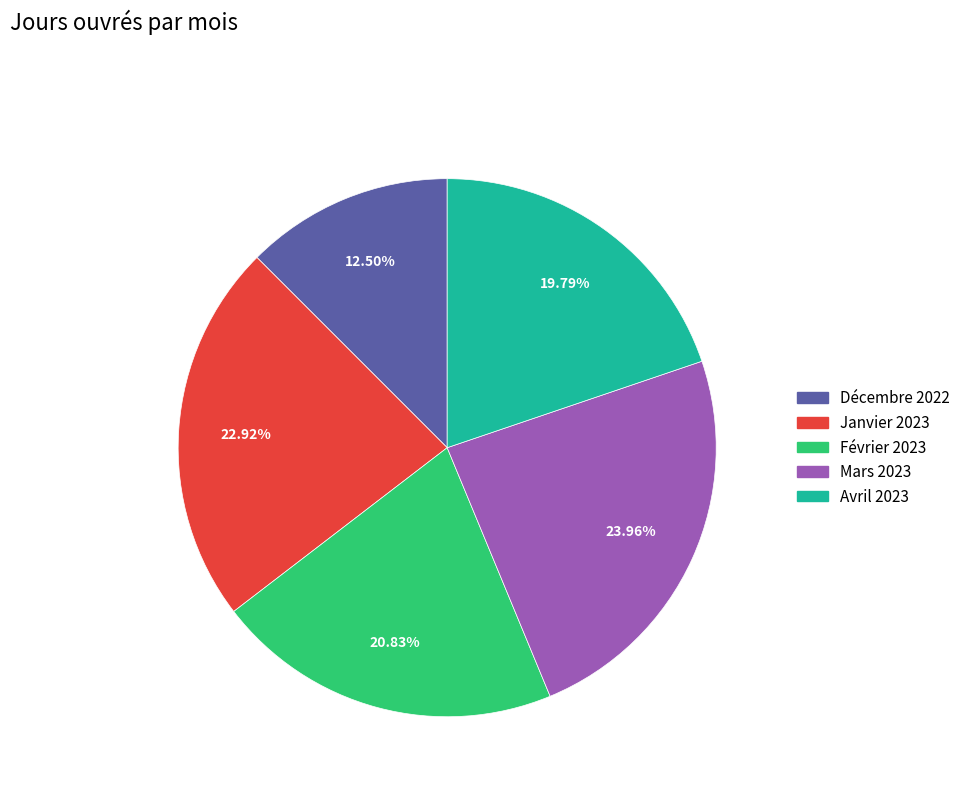

What percentage is the Février 2023 slice, to the nearest percent?

21%